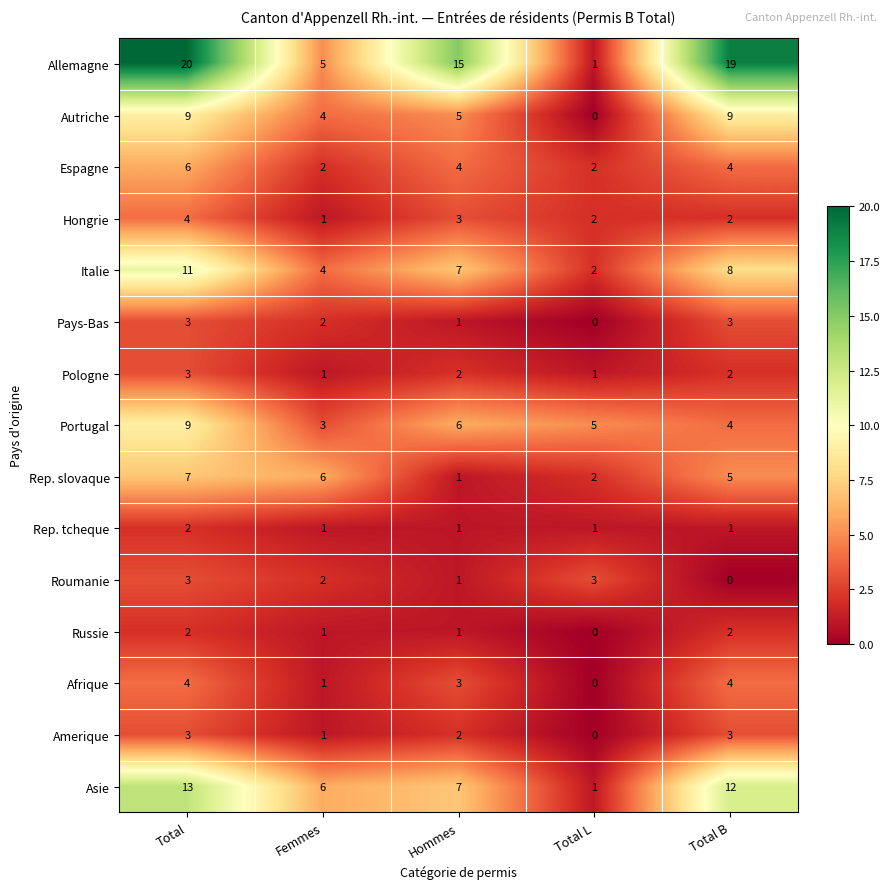

At which category is the sum across all series the highest?

Total